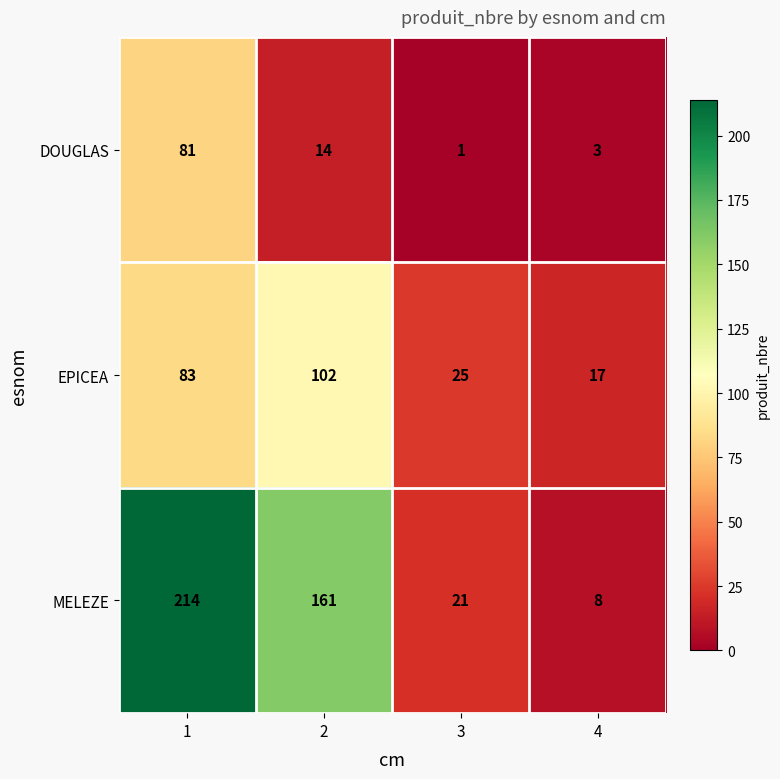

At 1, list the series in order from largest to smallest.

MELEZE, EPICEA, DOUGLAS